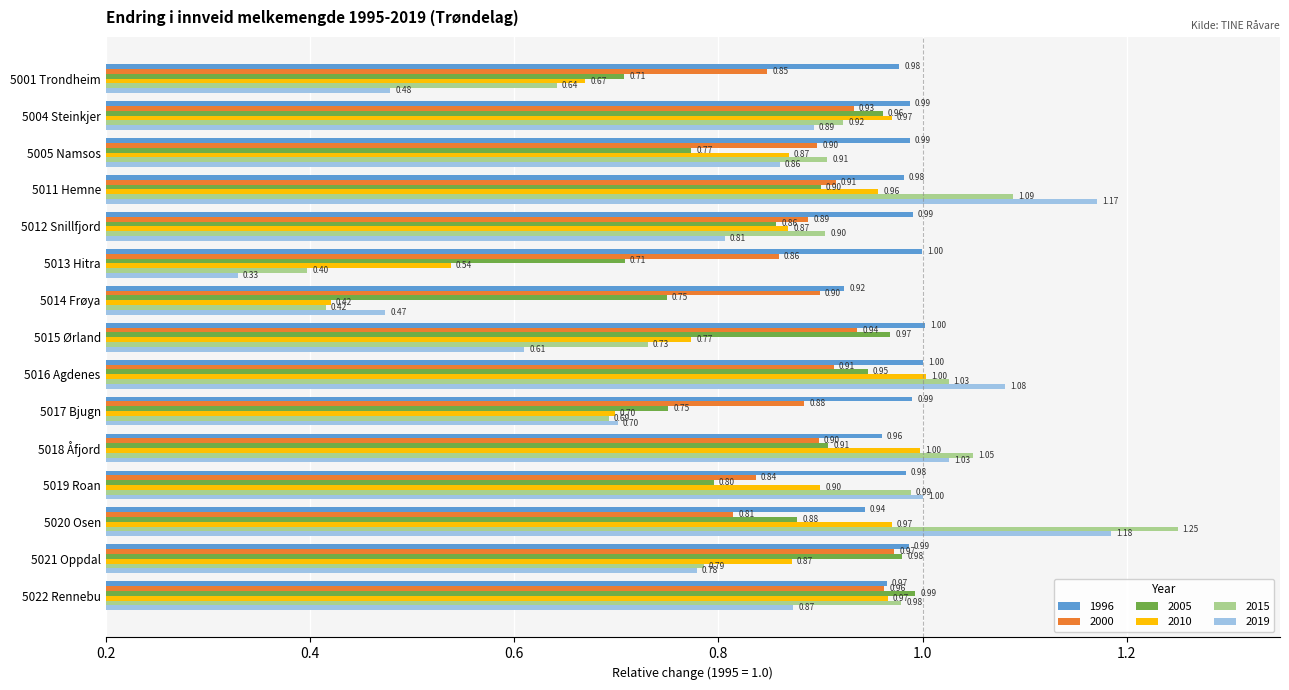

Which series changed the most between 5017 Bjugn and 5022 Rennebu?

2015